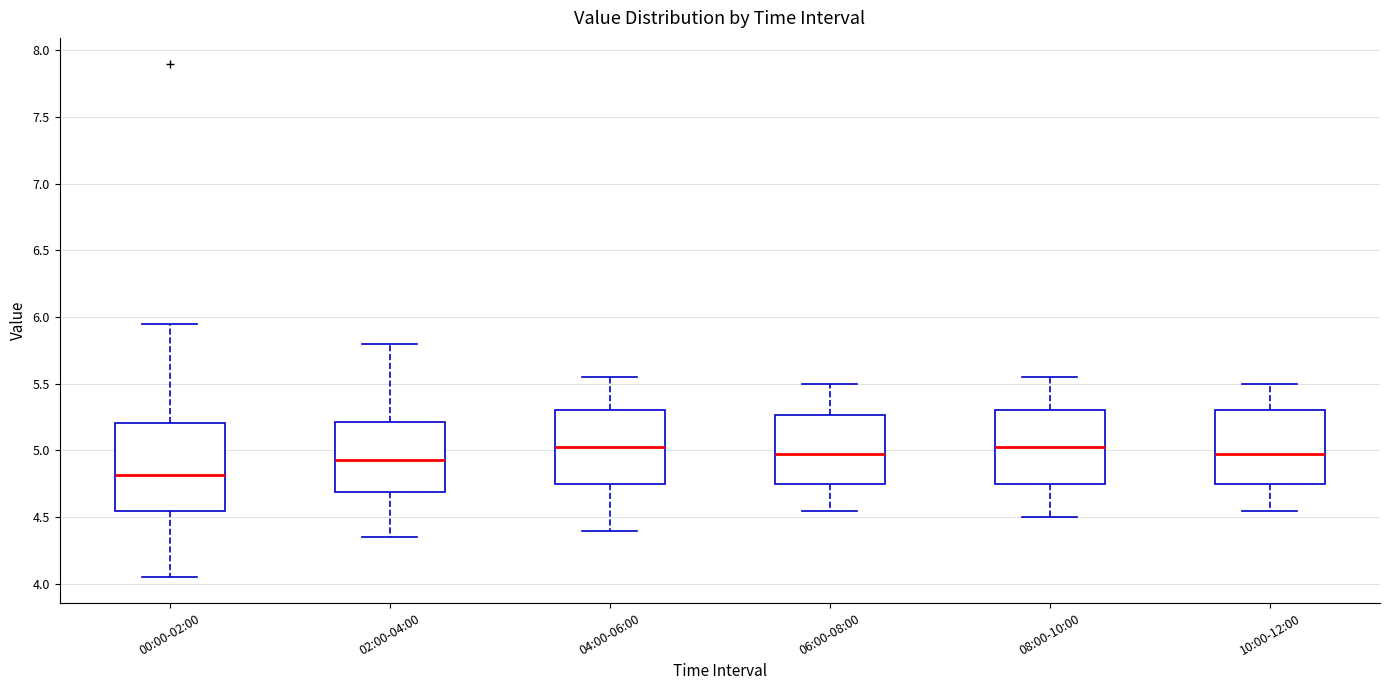

Where is the upper edge of the box for 04:00-06:00 on the y-axis? The values are not printed on the chart, so give them approximately, as read against the axis.

5.30